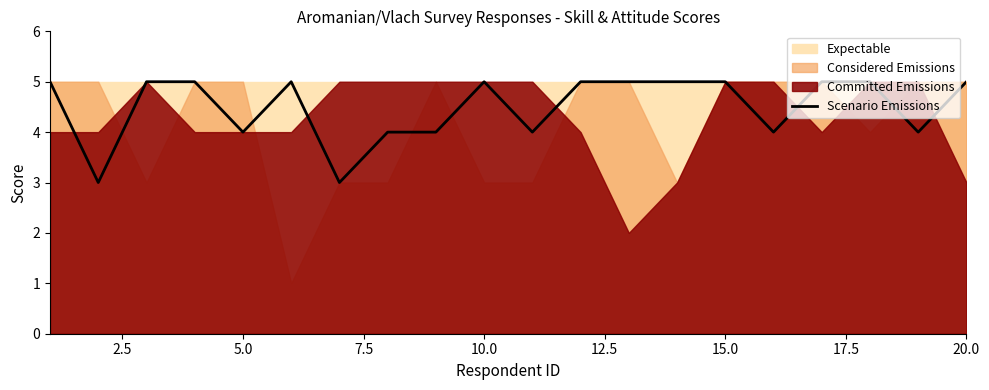

How many points are higher than both their immediate neighbors (excluding endpoints)?

2